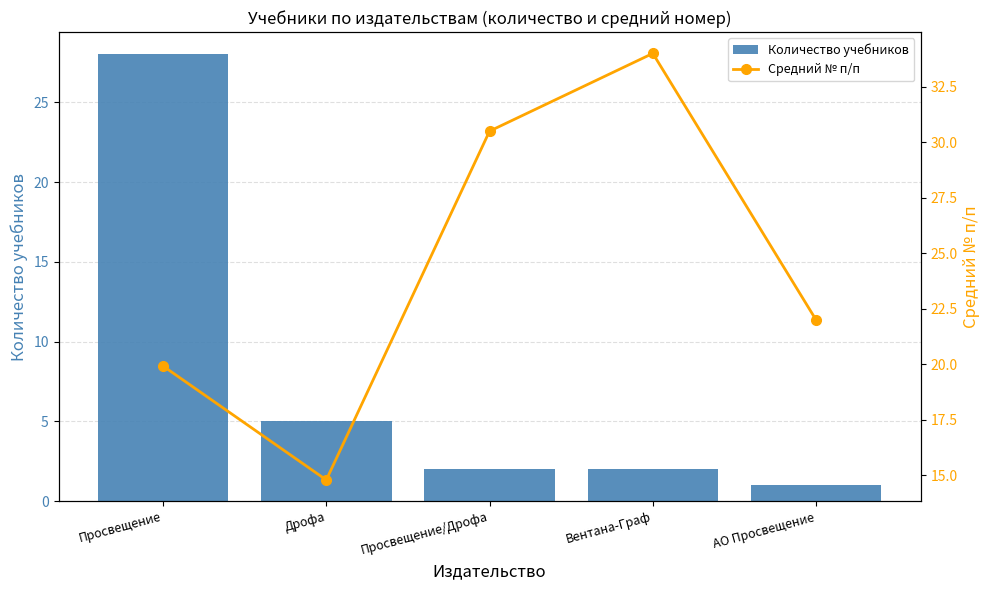

What is the total value across all series at Вентана-Граф?

36.0